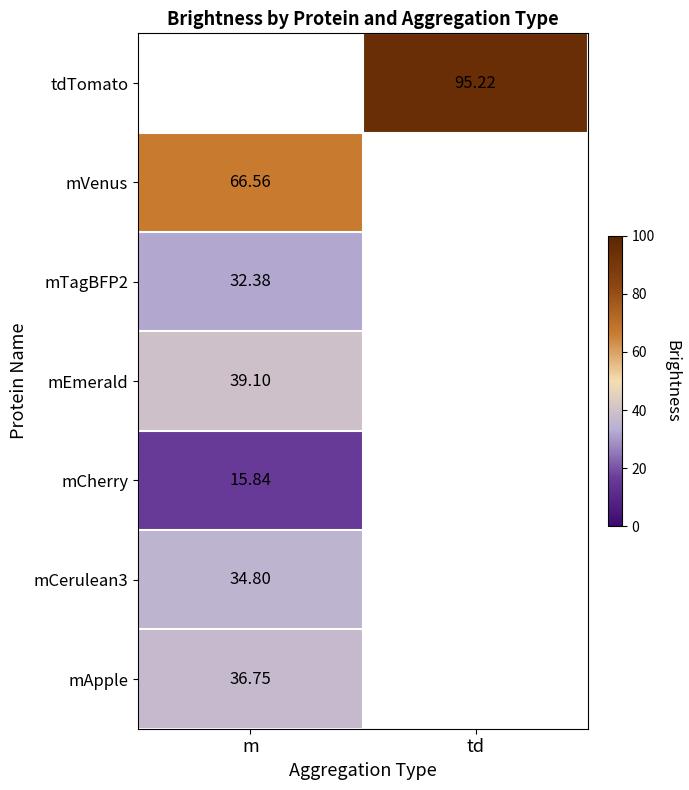

Is the value of mApple at m greater than the value of mCerulean3 at m?

Yes